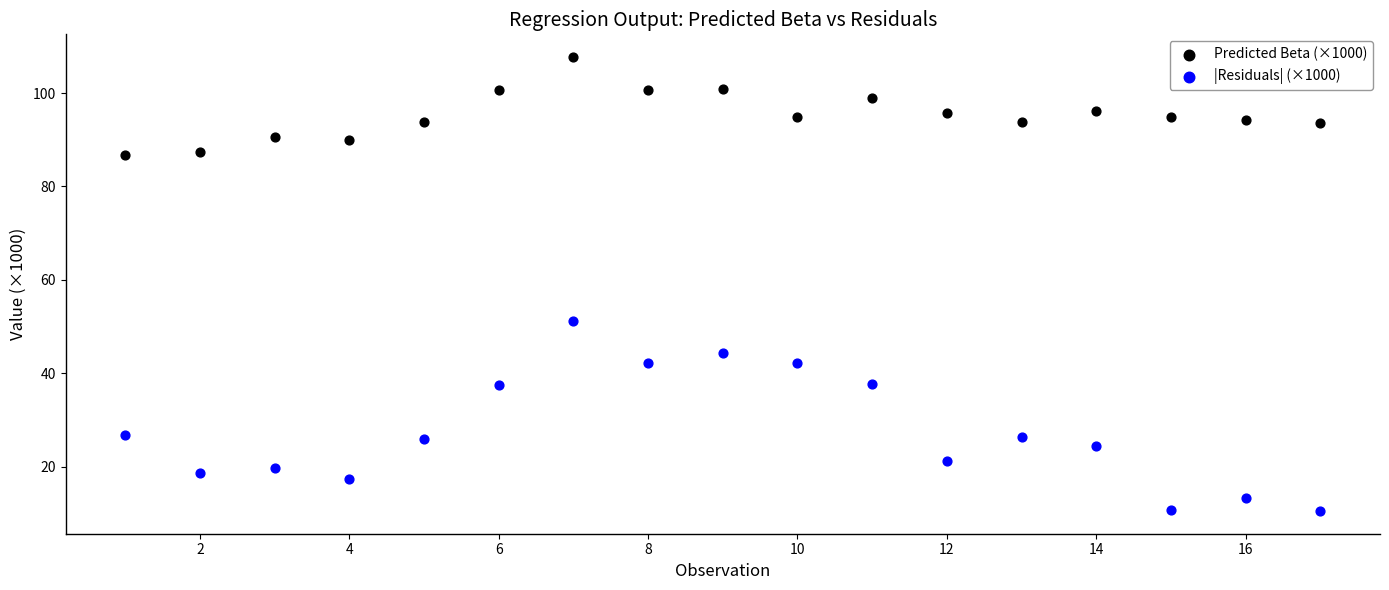

Across all data points, what is the range of Y values (max minus min)?

97.3